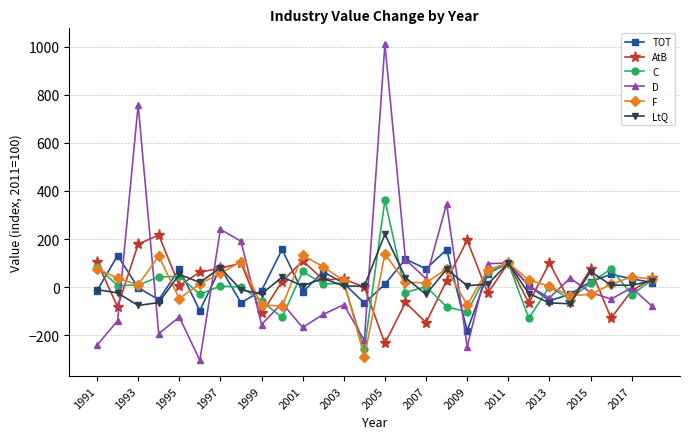

What is the value of the AtB point at the 22nd from the left?

-66.4